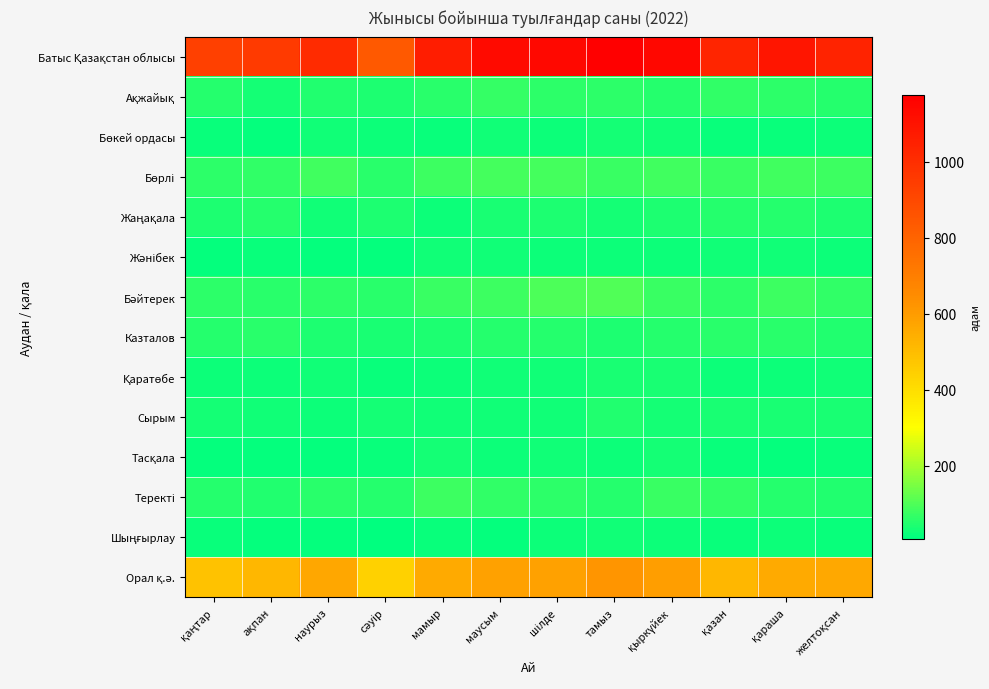

What is the maximum value shown in the chart?

1174